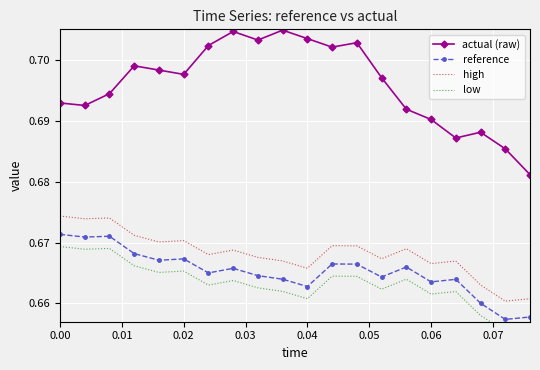

True or false: actual (raw) and reference cross at least once.

False